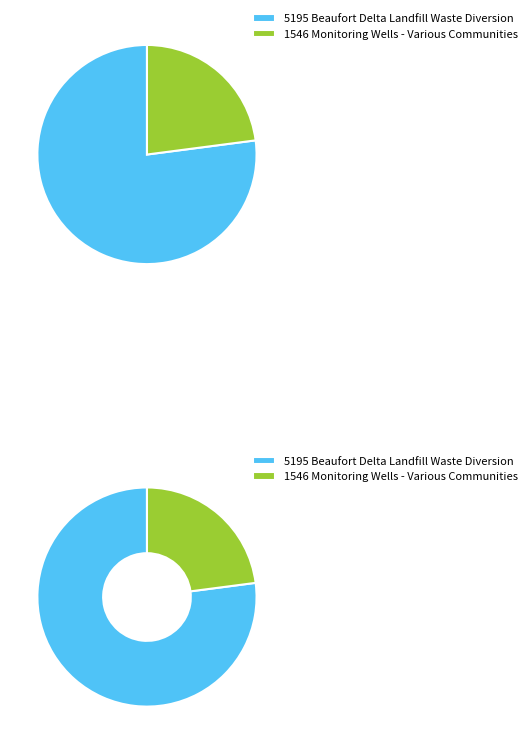

Count the number of slices in the pie.

2